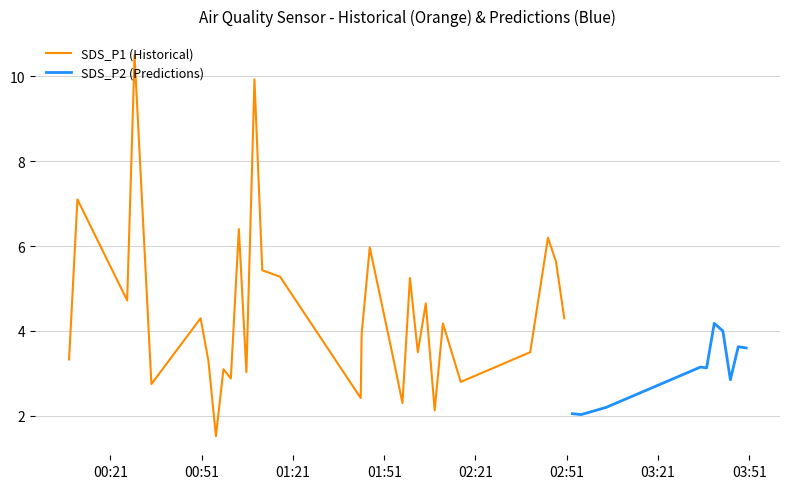

Where does the SDS_P1 (Historical) series first go above 4?

1